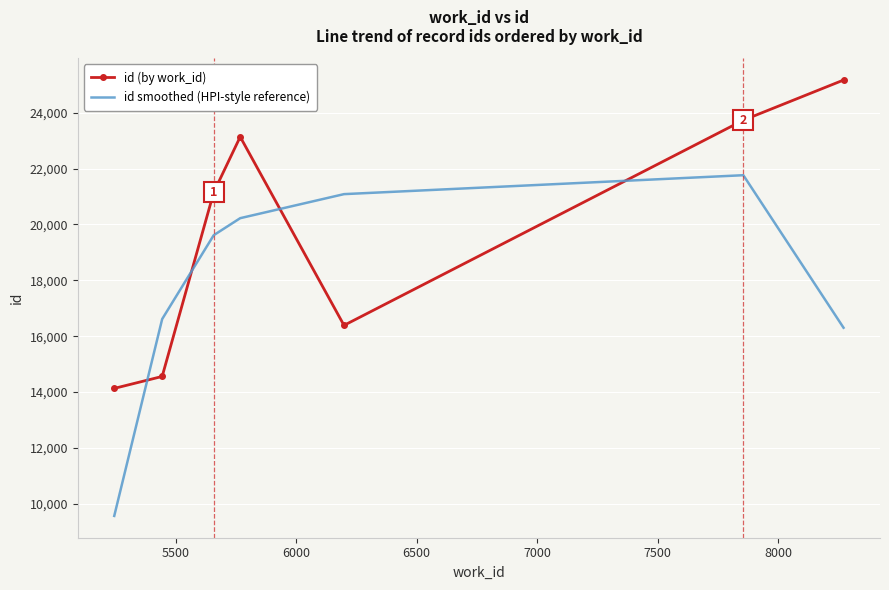

Which series has the largest total across all categories?

id (by work_id)